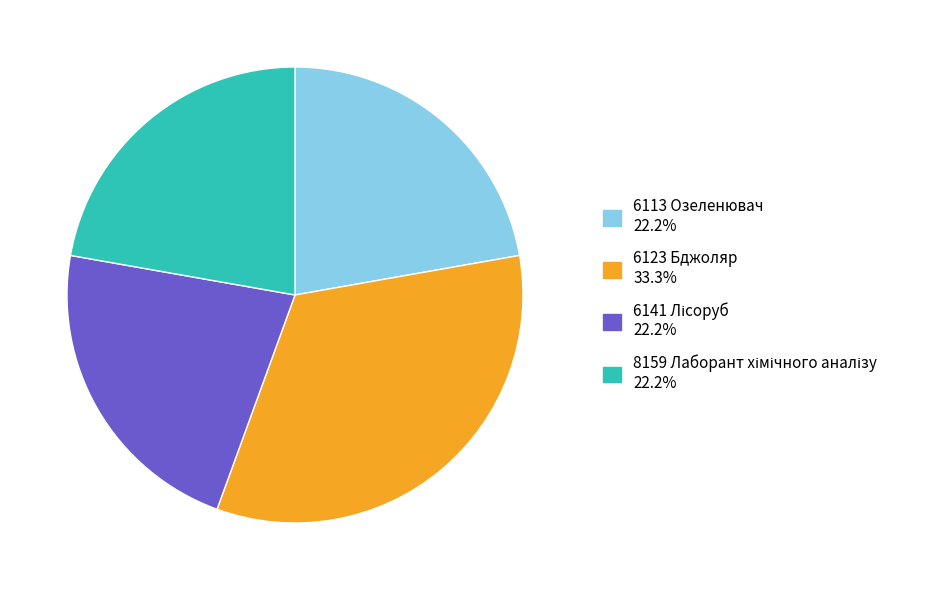

Is there a majority slice in this chart?

No